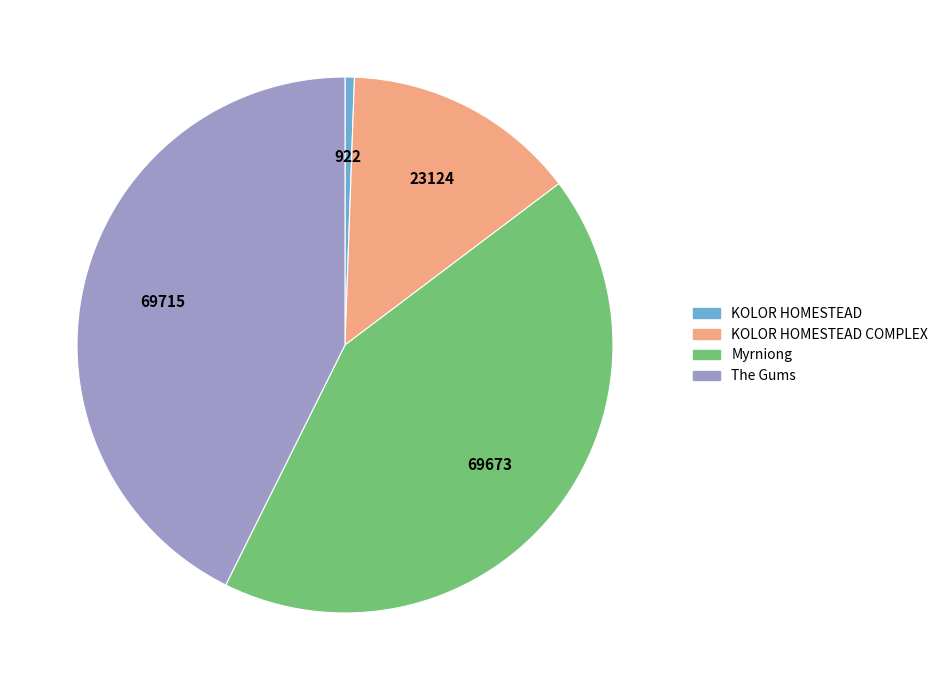

Does any single category account for the majority?

No